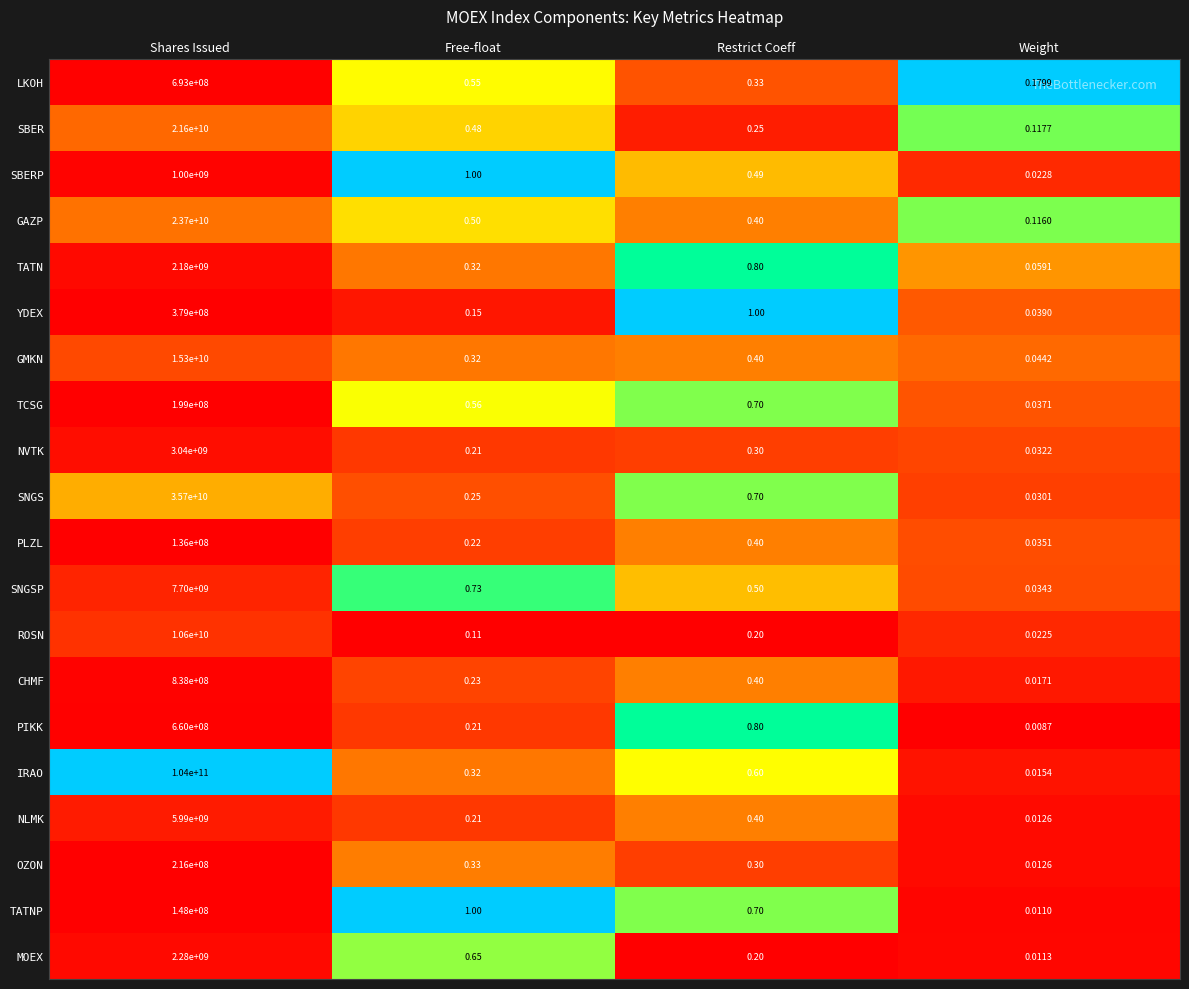

Which label corresponds to the largest value in the chart?

Shares Issued